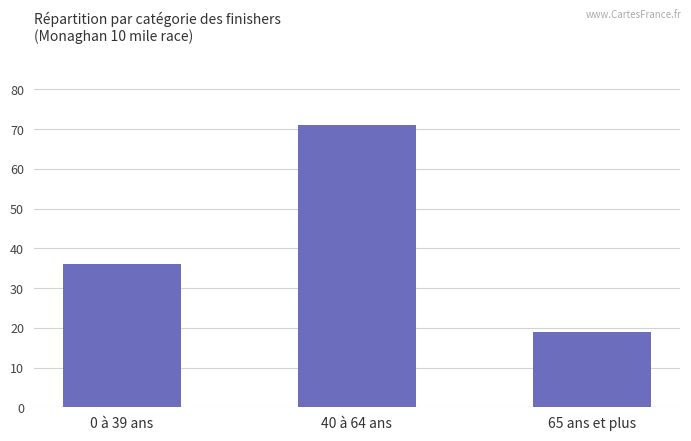

Reading right to left, list all the values displayed in this chart.

65 ans et plus=19	40 à 64 ans=71	0 à 39 ans=36